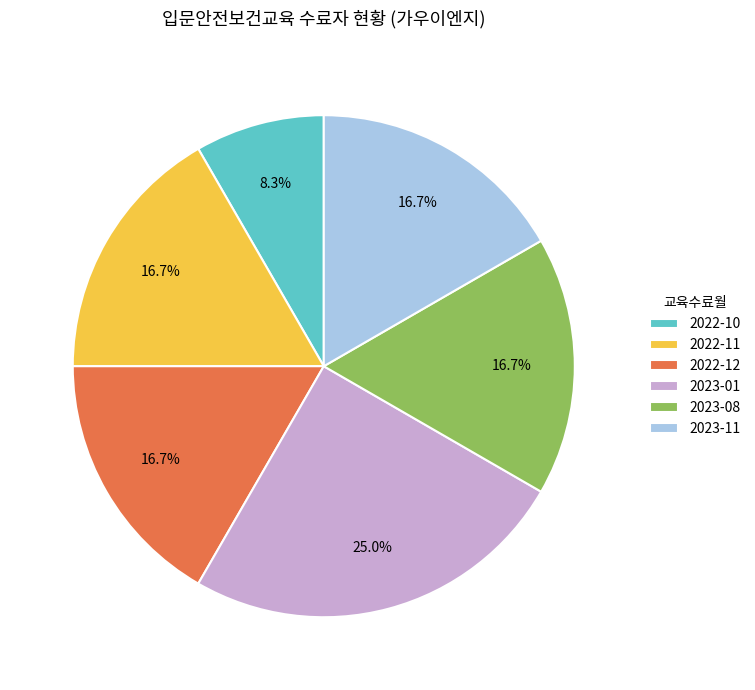

Is there any slice that represents more than half of the pie?

No